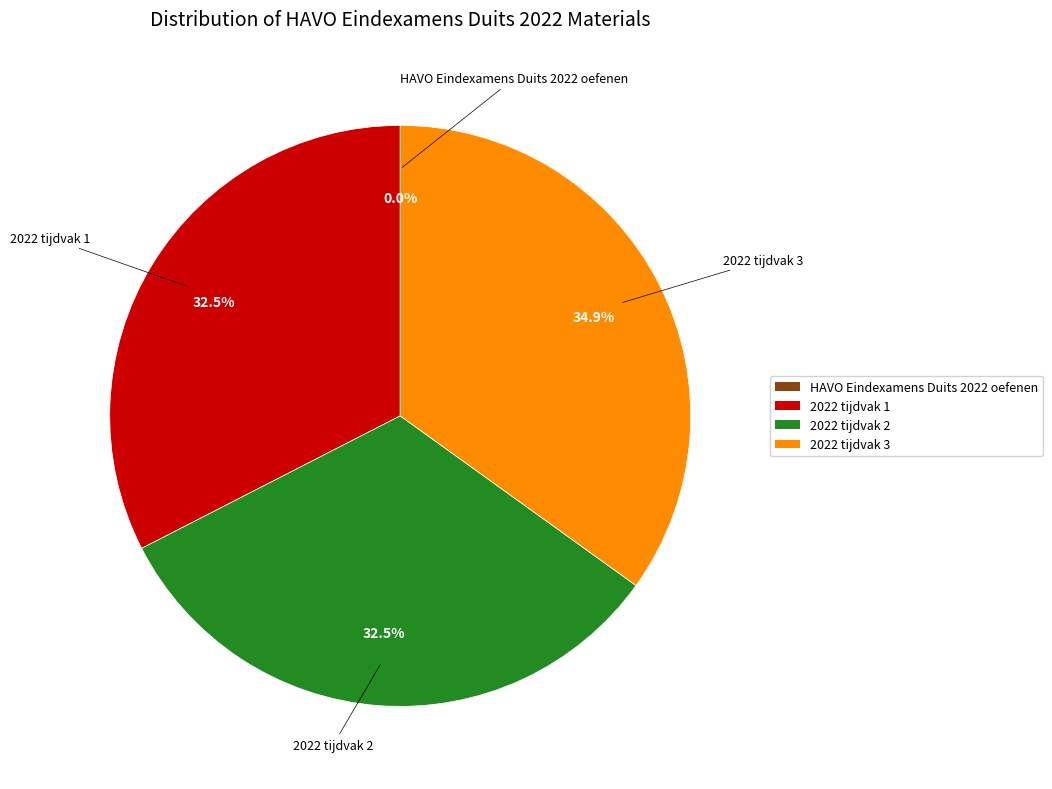

Is there a majority slice in this chart?

No